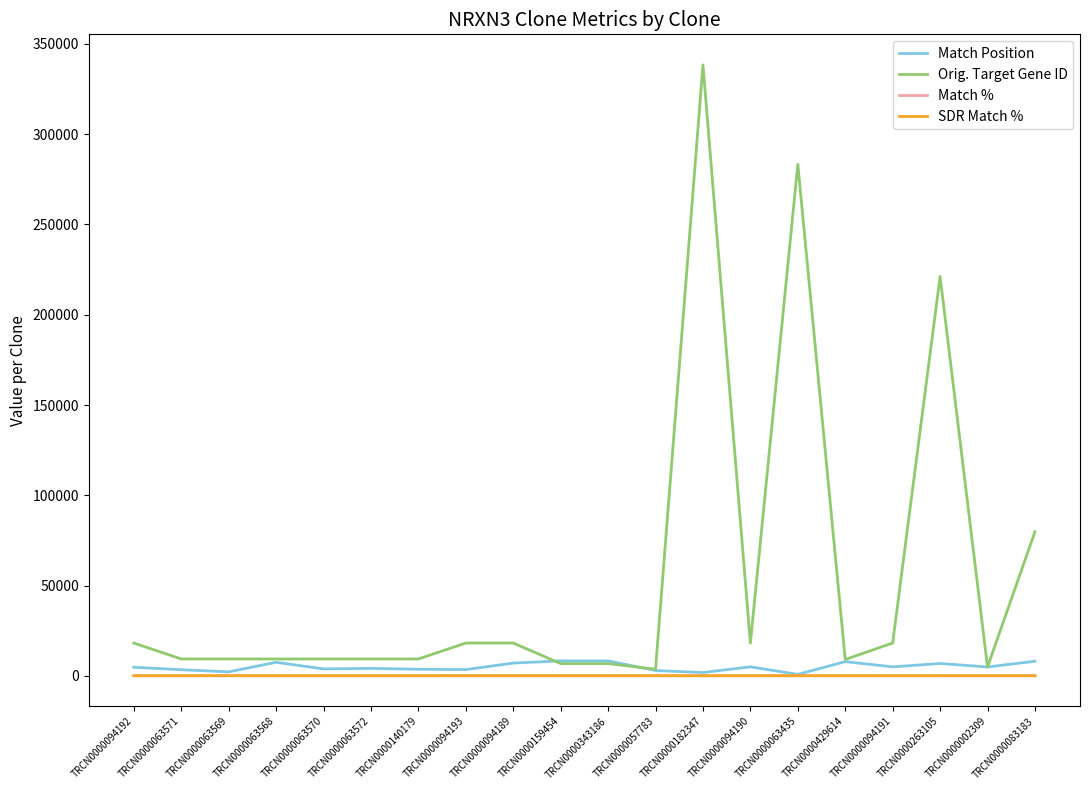

Which series has the widest spread of values?

Orig. Target Gene ID